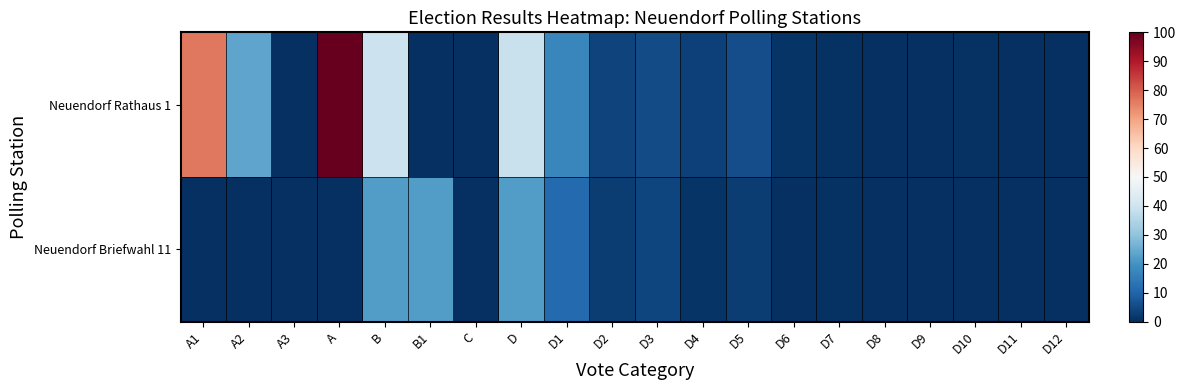

What is the difference between the highest and lowest values at A1?

76.4